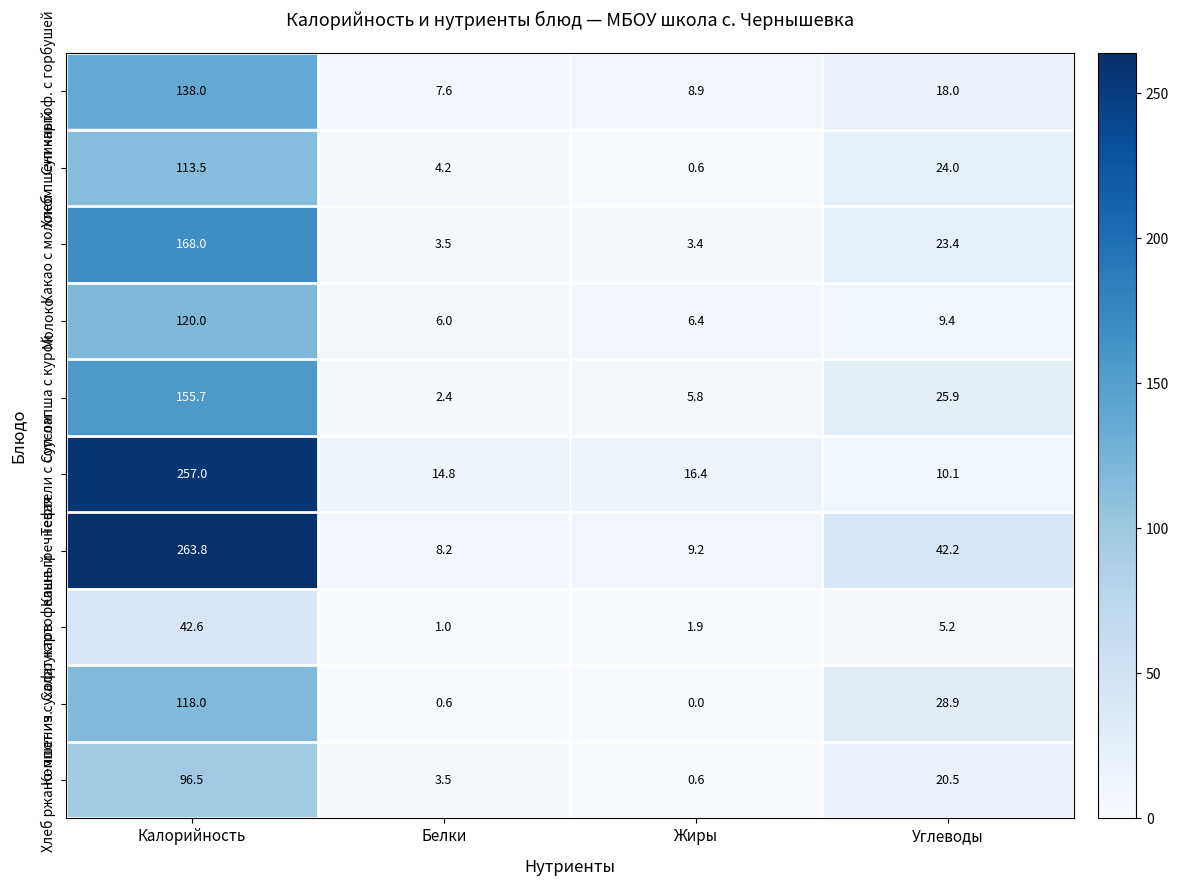

Where is Компот из сухофруктов nearest to the value 59?

Углеводы